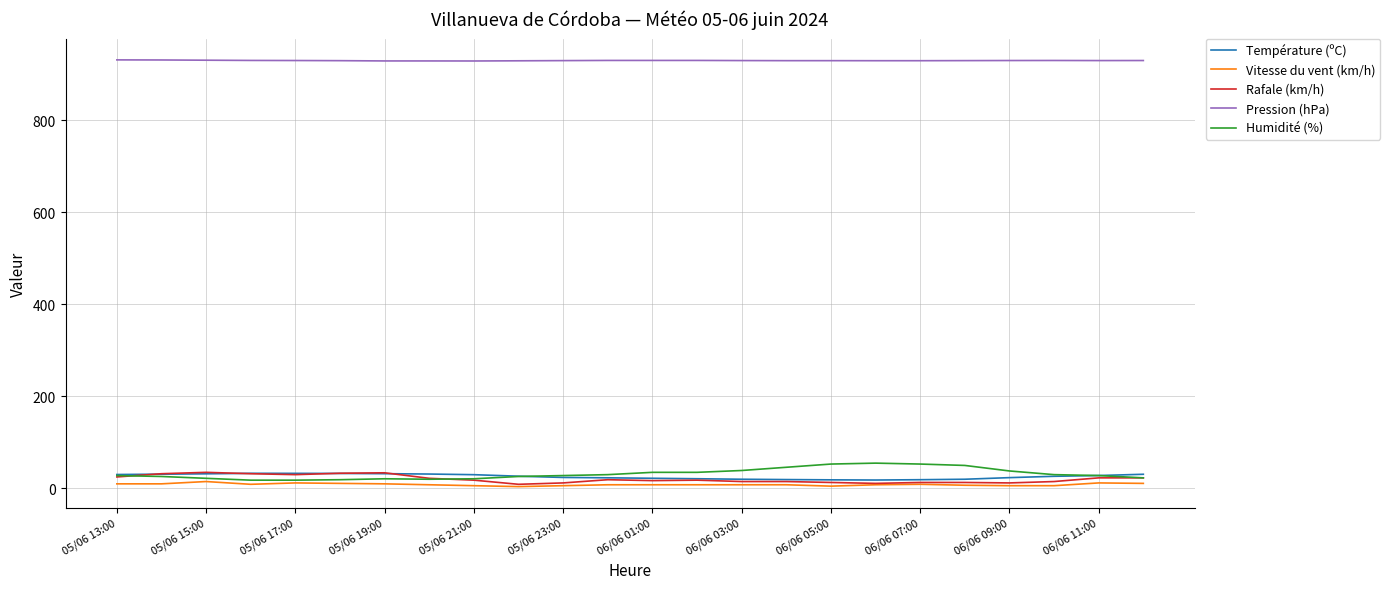

Which series has the largest total across all categories?

Pression (hPa)